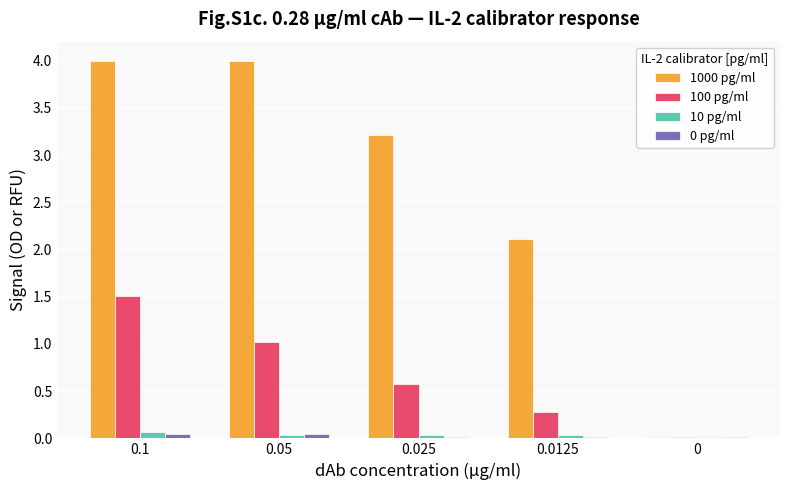

Where does the 1000 pg/ml series first go above 3?

0.1